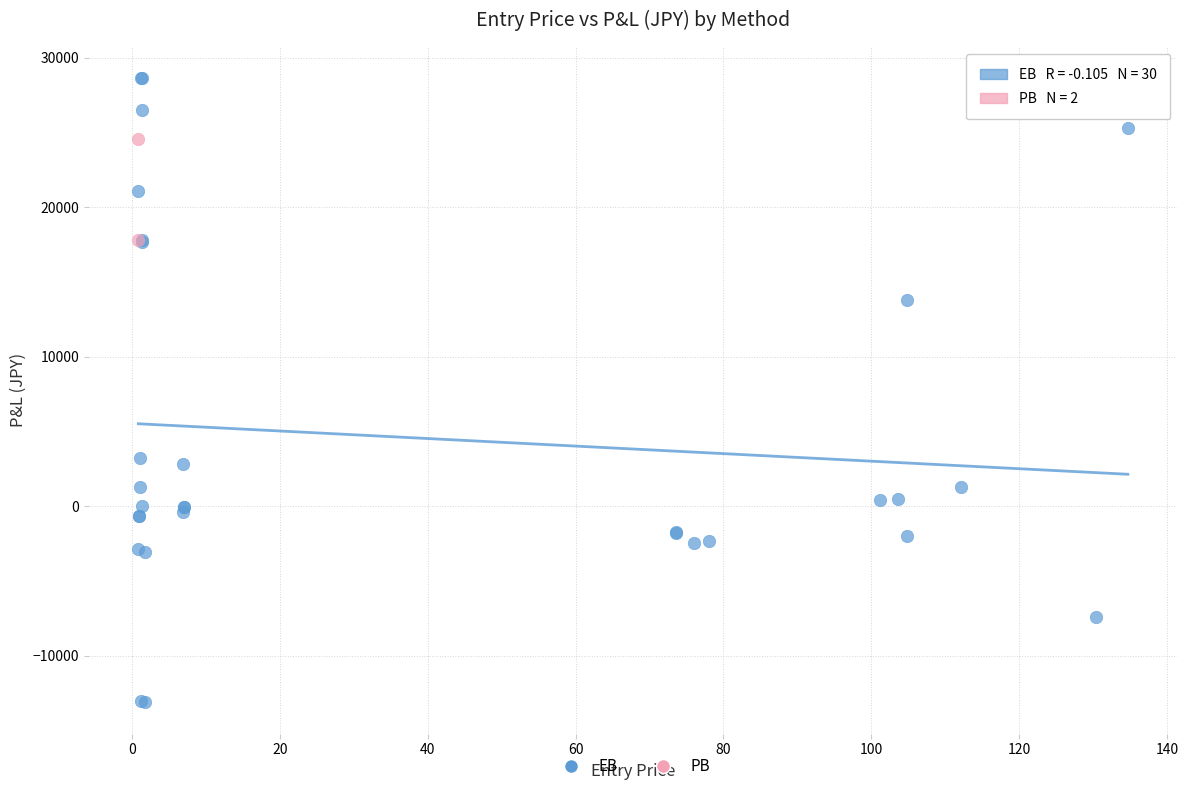

What are all the series names shown in the legend?

EB, PB